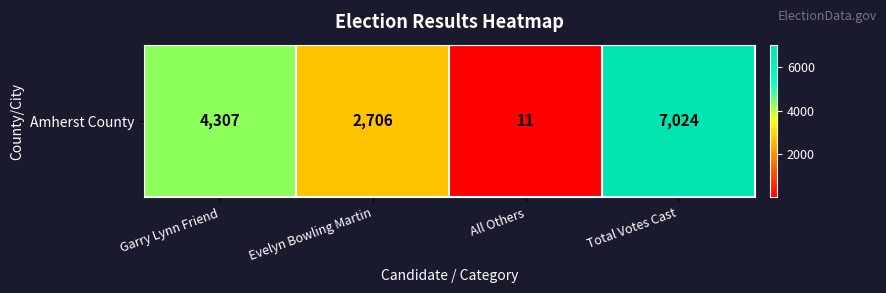

What value does the data have at Evelyn Bowling Martin?

2706